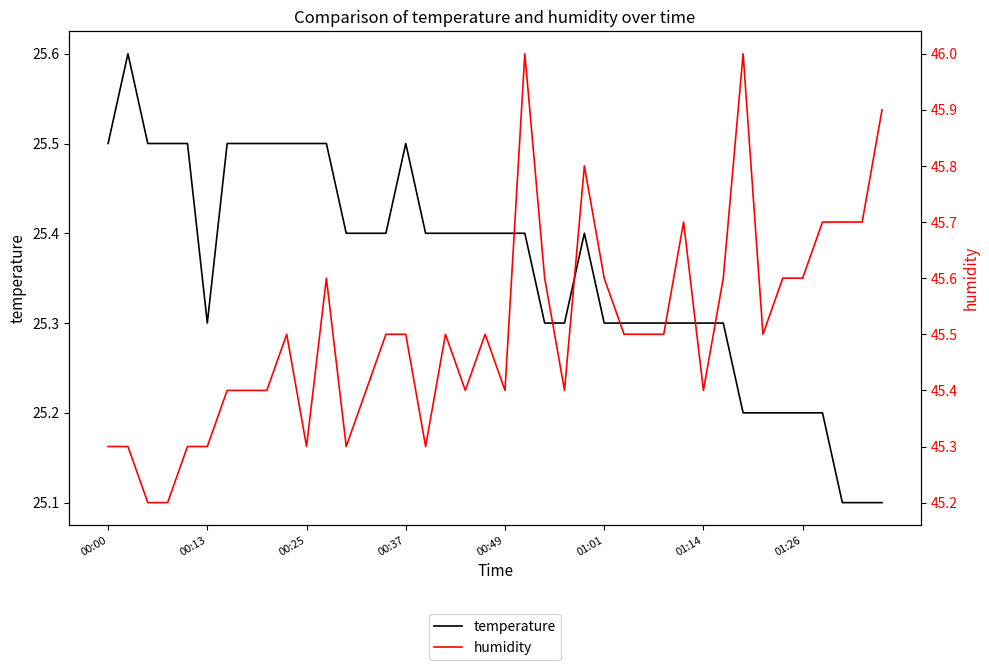

Is it true that temperature equals 25.4 at 14?

True